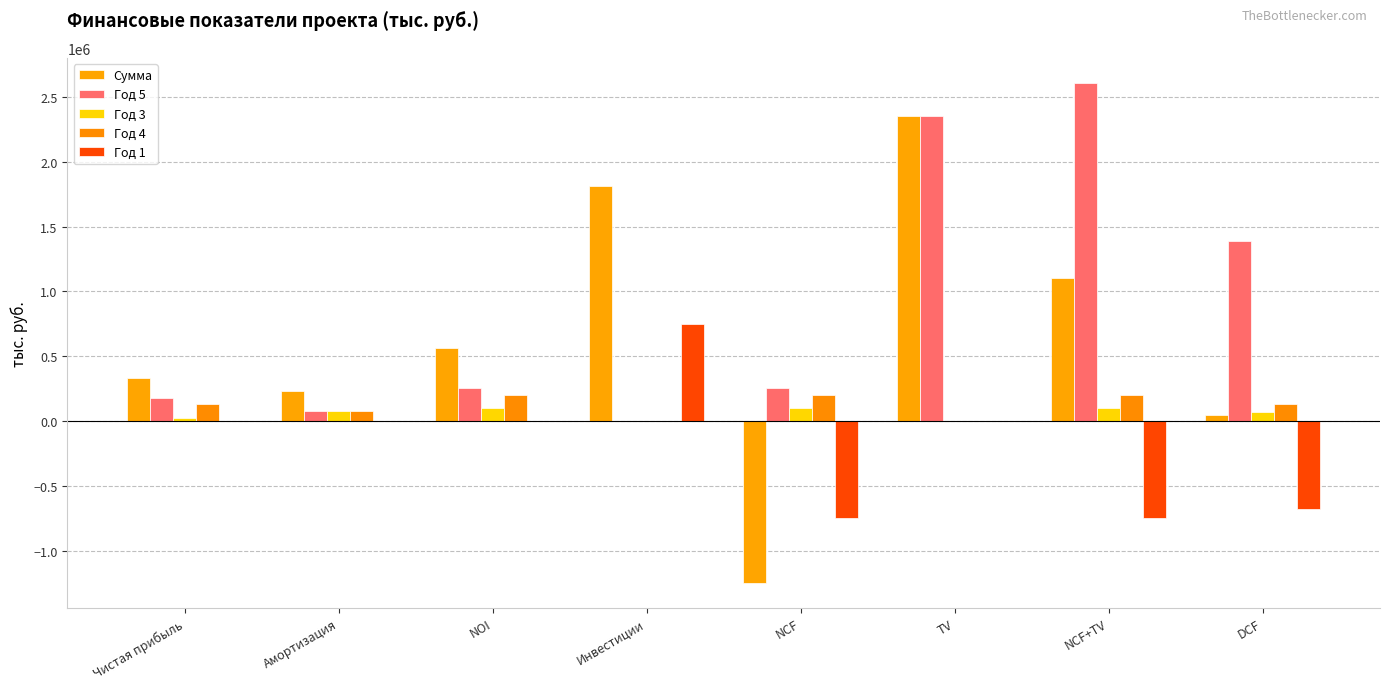

How many groups of bars are there?

8